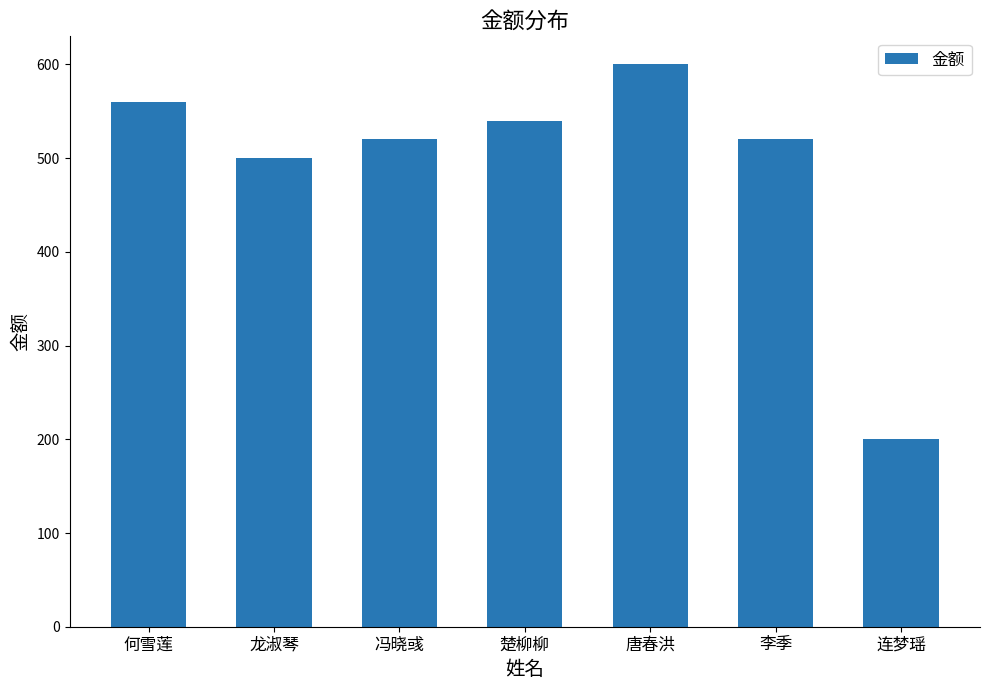

What is the difference between the values at 唐春洪 and 李季?

80